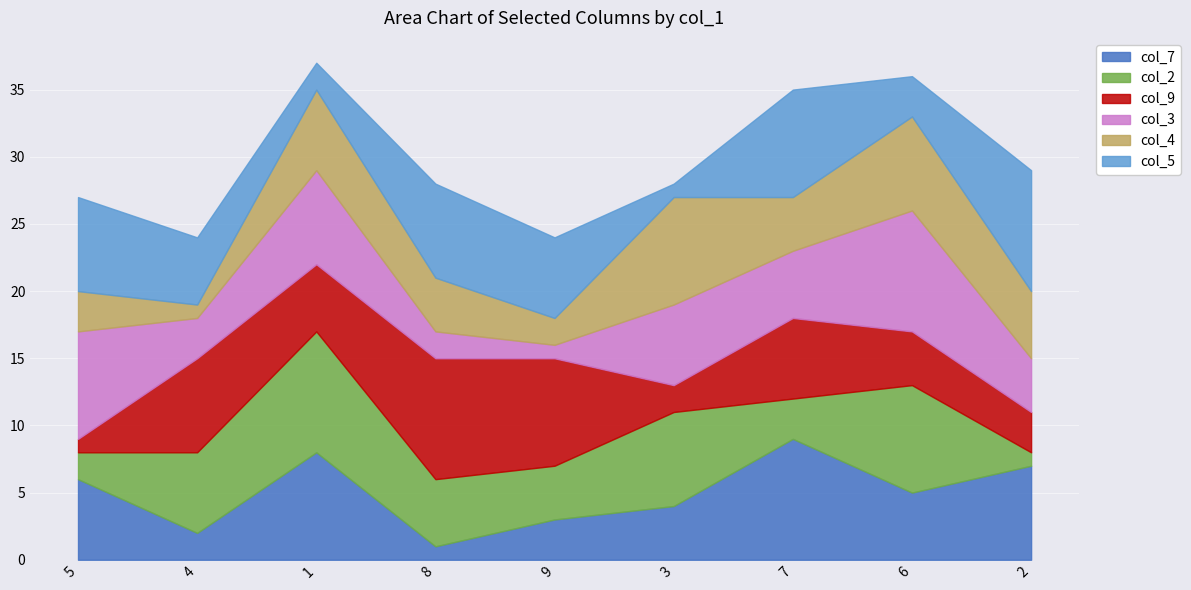

How many values in the col_3 series are below 5?

4